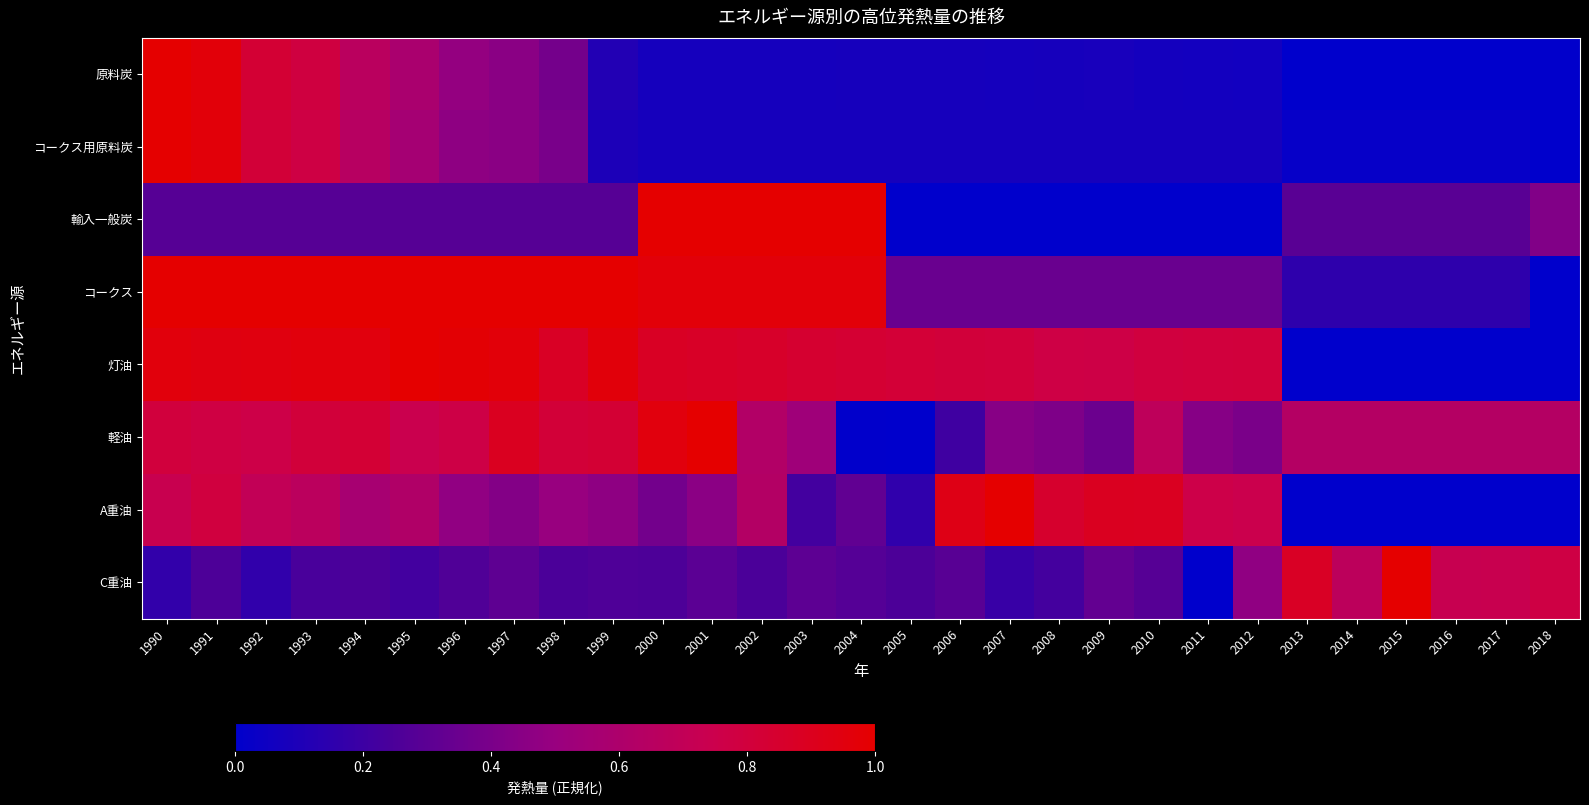

Which label corresponds to the smallest value in the chart?

2017